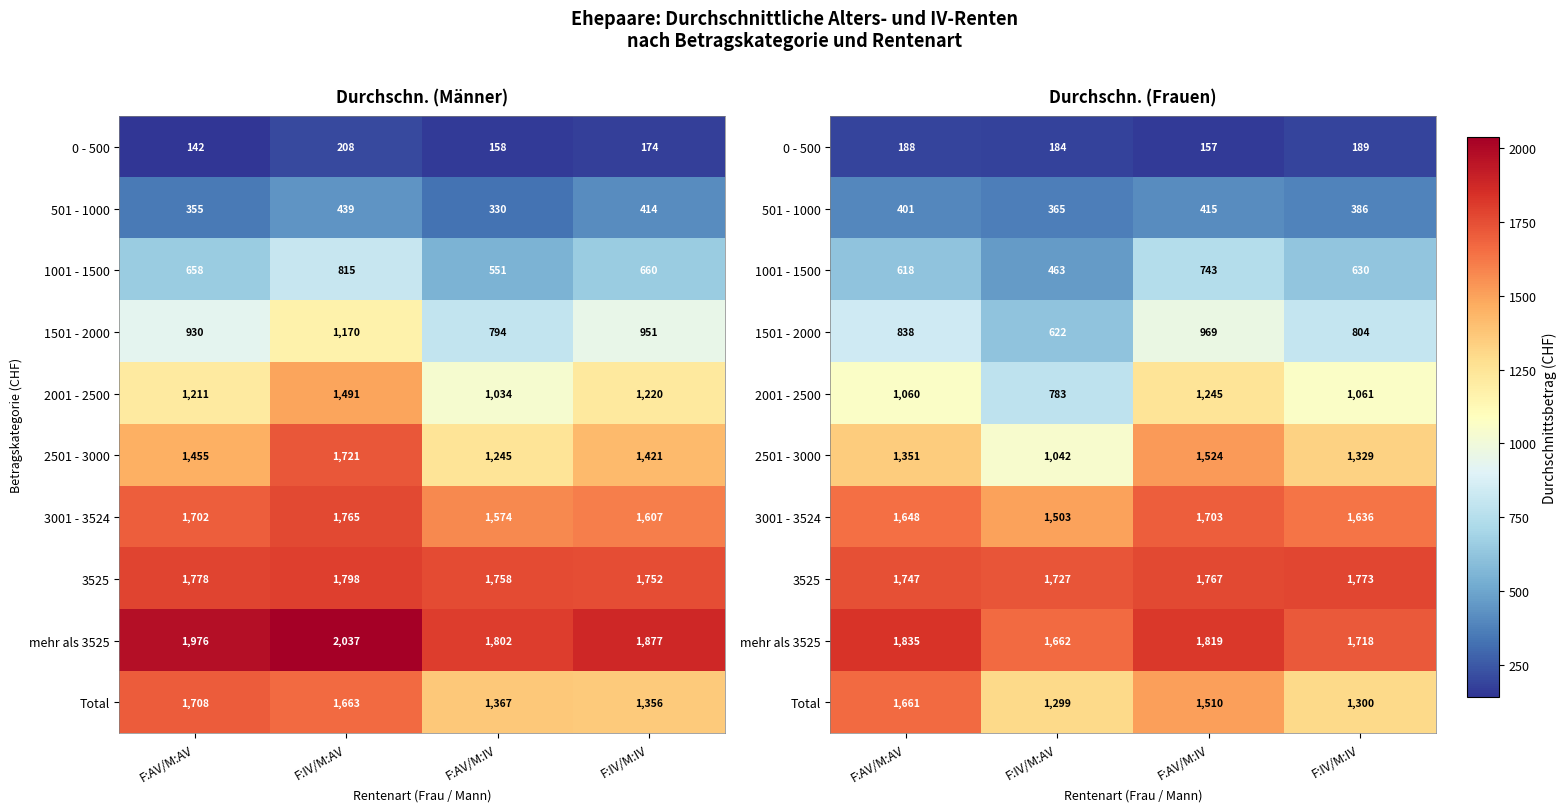

What is the difference between the 1501 - 2000 values at F:IV/M:IV and F:IV/M:AV?

182